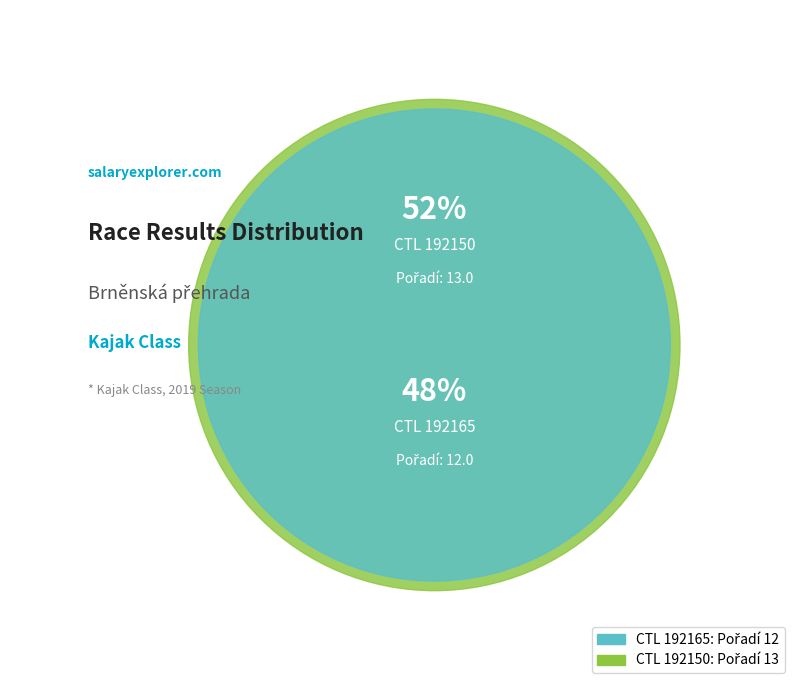

Between 192150 and 192165, which is larger?

192150